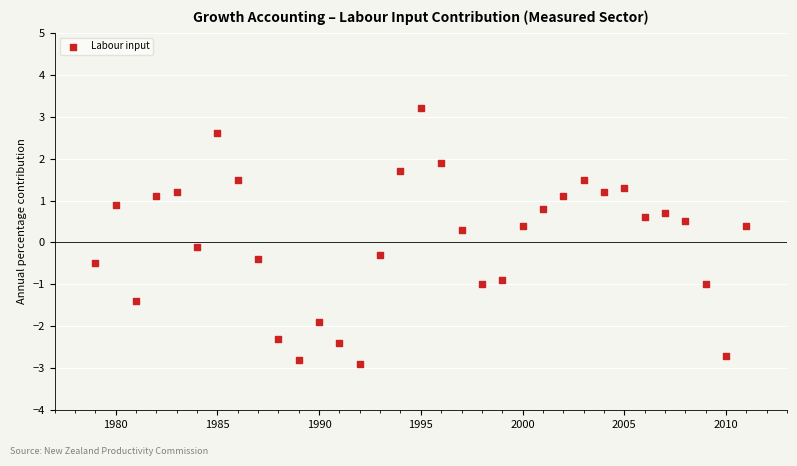

What is the range of X values (max minus min)?

32.0